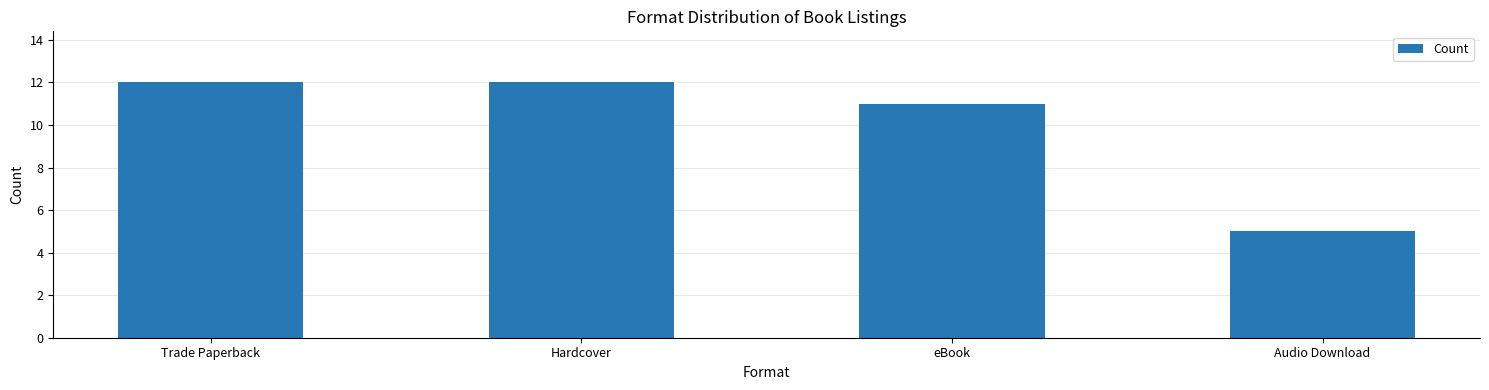

Reading right to left, transcribe all the data shown in this chart.

5	11	12	12